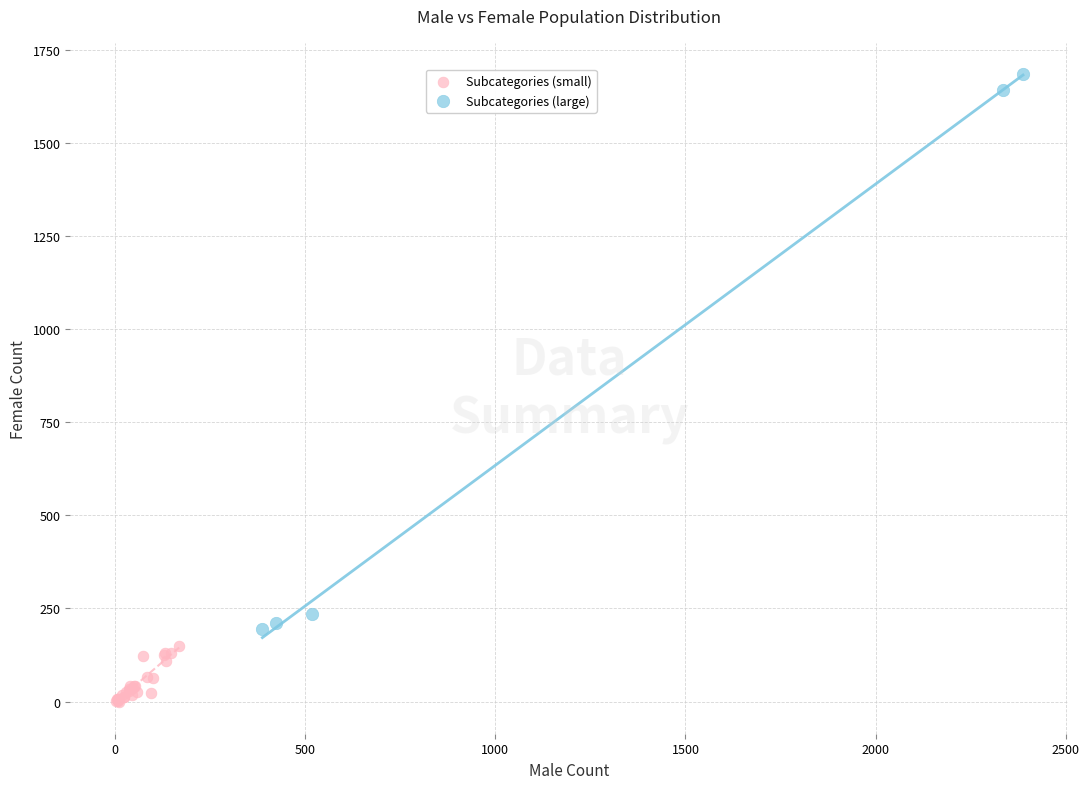

Which series has the largest Y range (max minus min)?

Subcategories (large)